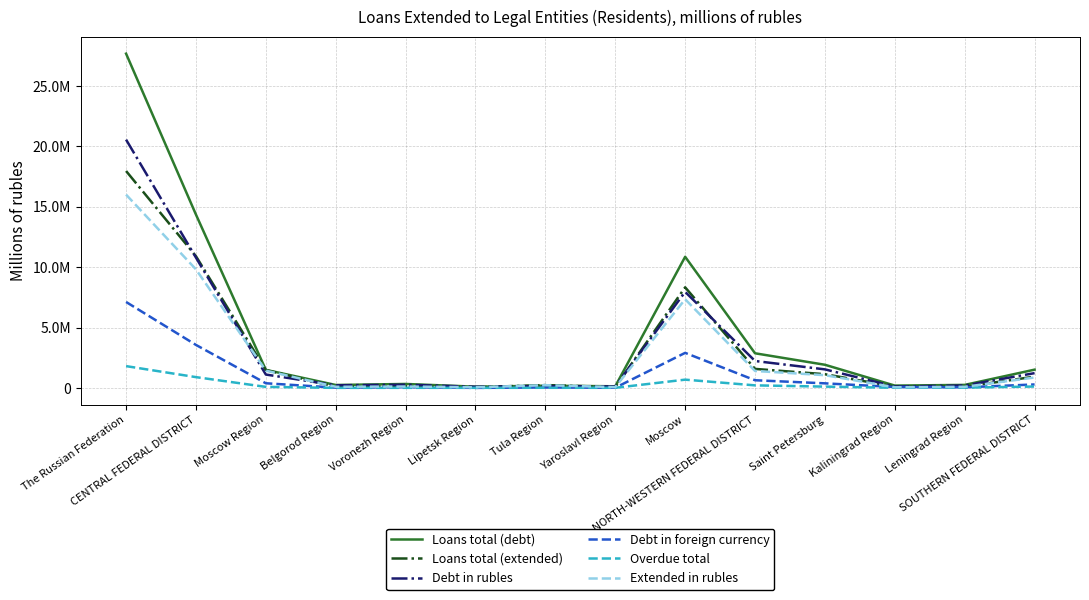

What are all the series names shown in the legend?

Loans total (debt), Loans total (extended), Debt in rubles, Debt in foreign currency, Overdue total, Extended in rubles